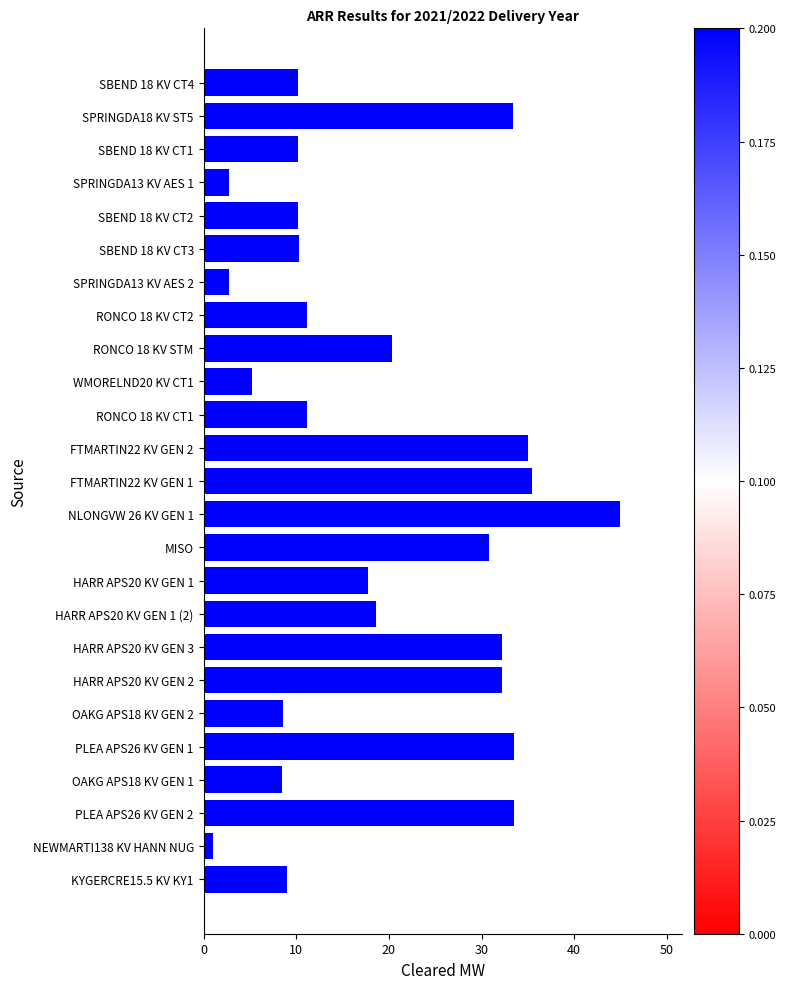

Which has a higher value, RONCO 18 KV CT1 or SPRINGDA13 KV AES 2?

RONCO 18 KV CT1